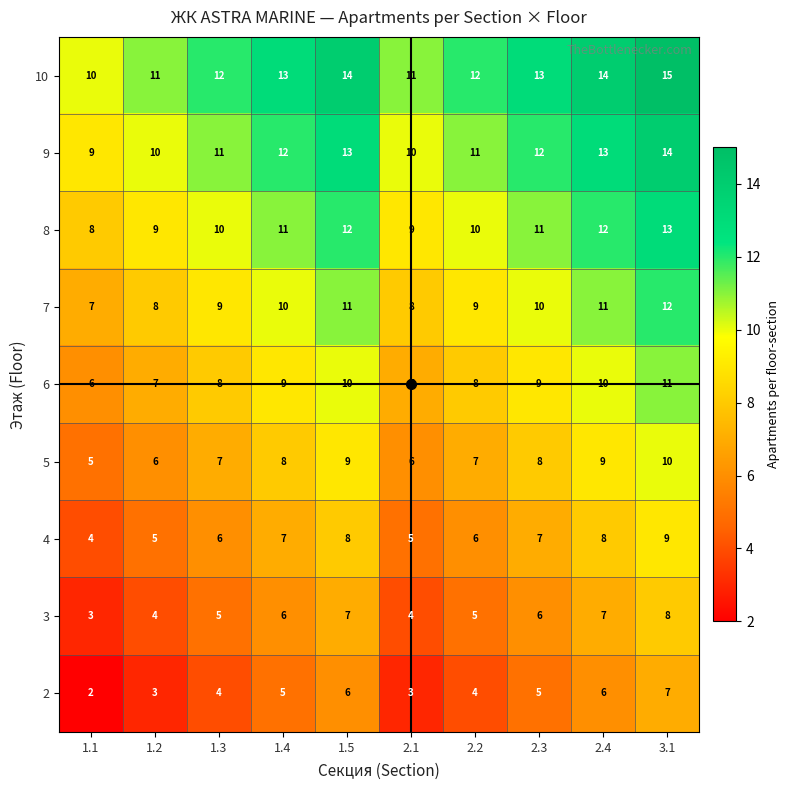

At which category is the sum across all series the highest?

3.1